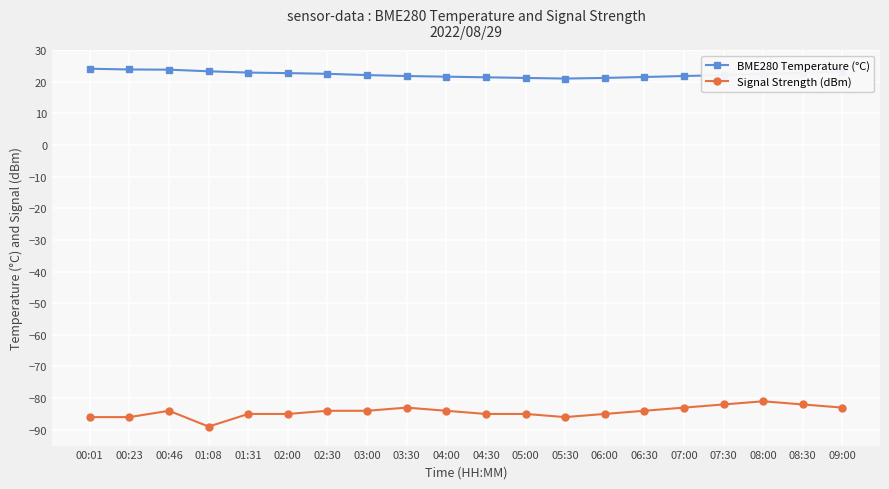

What is the label of the 3rd point from the right?

08:00